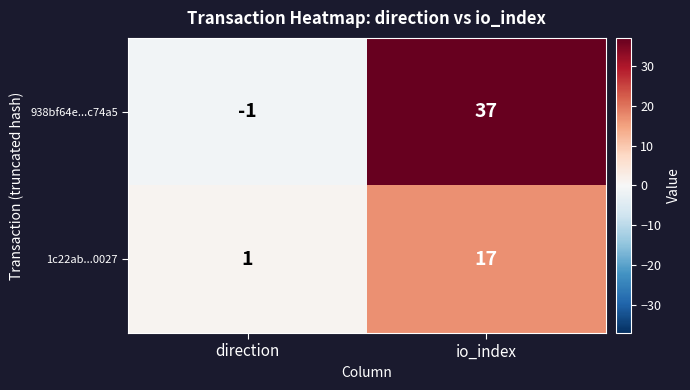

Reading left to right, extract all data points from this chart.

938bf64e...c74a5: direction=-1	io_index=37
1c22ab...0027: direction=1	io_index=17